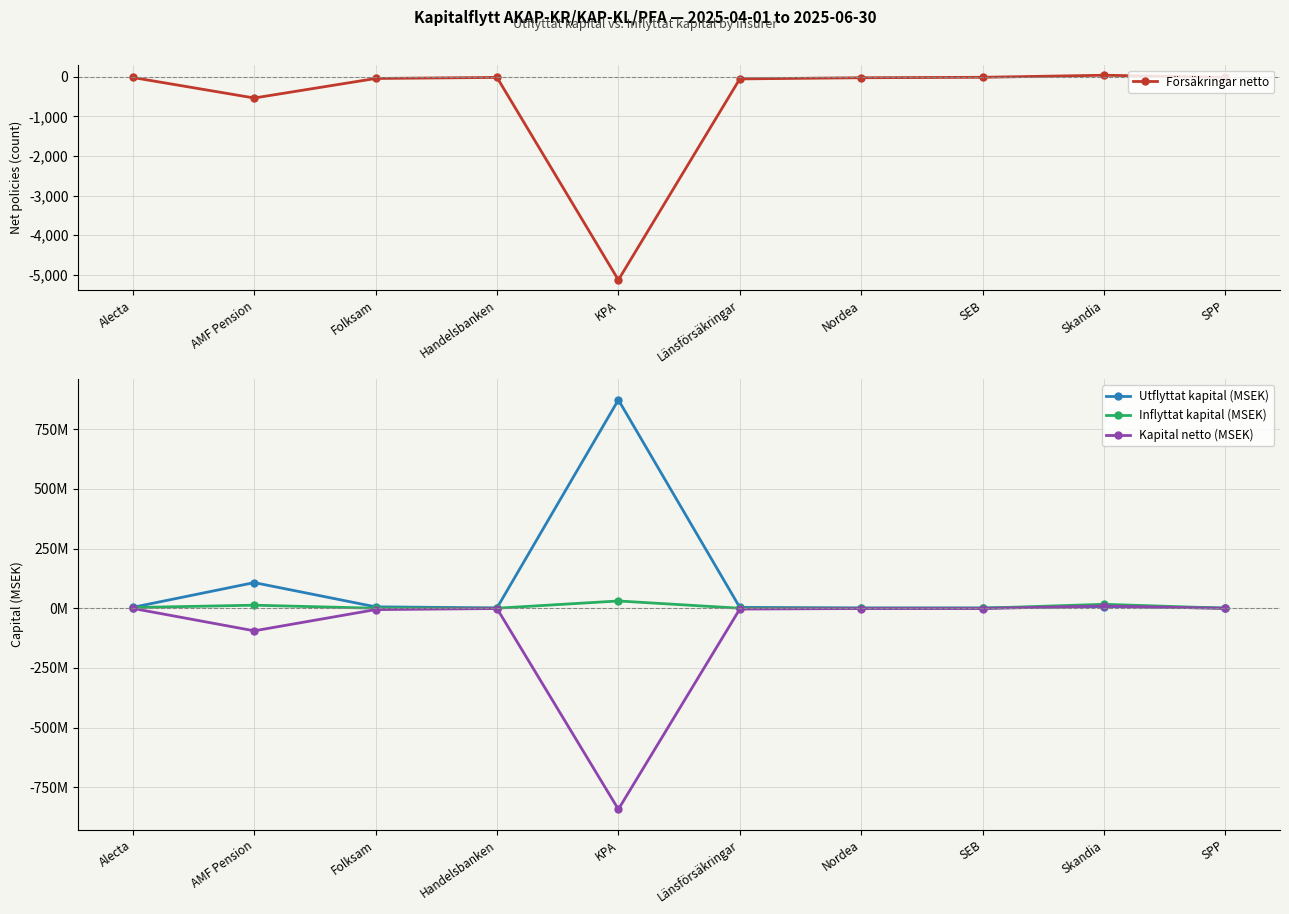

Rank the categories by Försäkringar netto value from lowest to highest.

KPA, AMF Pension, Länsförsäkringar, Folksam, Nordea, Alecta, Handelsbanken, SPP, SEB, Skandia